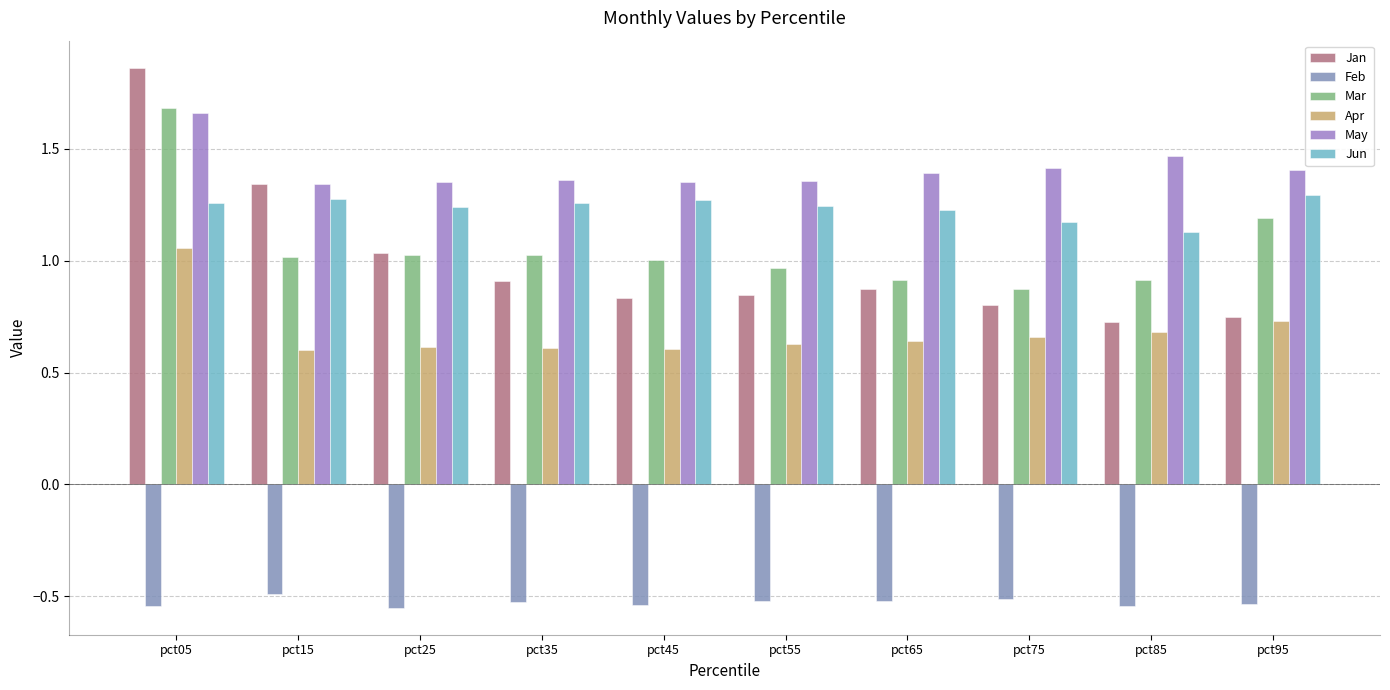

Reading left to right, what are all the values shown in this chart?

Jan: pct05=1.9	pct15=1.3	pct25=1.0	pct35=0.9	pct45=0.8	pct55=0.8	pct65=0.9	pct75=0.8	pct85=0.7	pct95=0.7
Feb: pct05=-0.5	pct15=-0.5	pct25=-0.6	pct35=-0.5	pct45=-0.5	pct55=-0.5	pct65=-0.5	pct75=-0.5	pct85=-0.5	pct95=-0.5
Mar: pct05=1.7	pct15=1.0	pct25=1.0	pct35=1.0	pct45=1.0	pct55=1.0	pct65=0.9	pct75=0.9	pct85=0.9	pct95=1.2
Apr: pct05=1.1	pct15=0.6	pct25=0.6	pct35=0.6	pct45=0.6	pct55=0.6	pct65=0.6	pct75=0.7	pct85=0.7	pct95=0.7
May: pct05=1.7	pct15=1.3	pct25=1.4	pct35=1.4	pct45=1.4	pct55=1.4	pct65=1.4	pct75=1.4	pct85=1.5	pct95=1.4
Jun: pct05=1.3	pct15=1.3	pct25=1.2	pct35=1.3	pct45=1.3	pct55=1.2	pct65=1.2	pct75=1.2	pct85=1.1	pct95=1.3